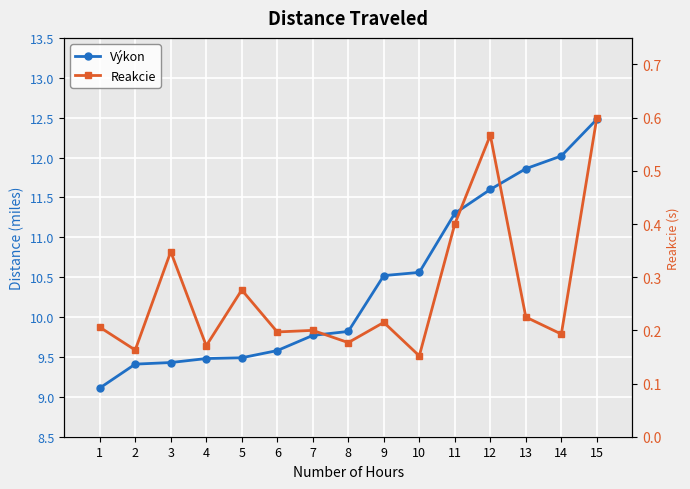

Count the number of data series in this chart.

2